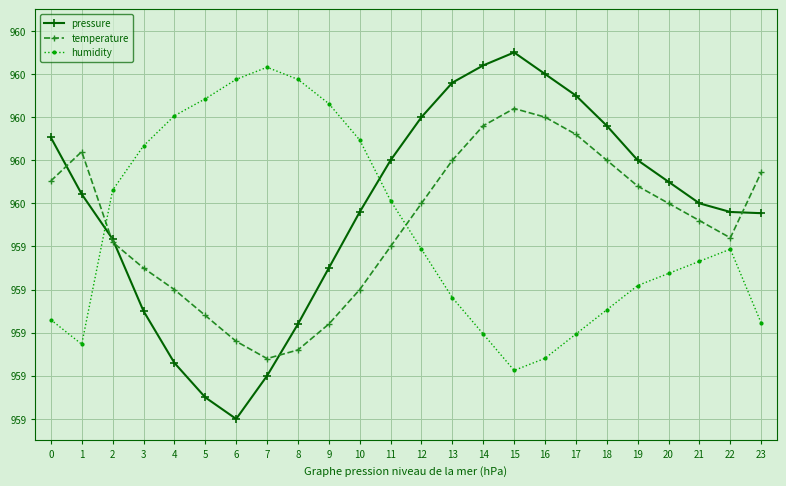

In humidity, how many points are lower than both neighbors (excluding endpoints)?

2